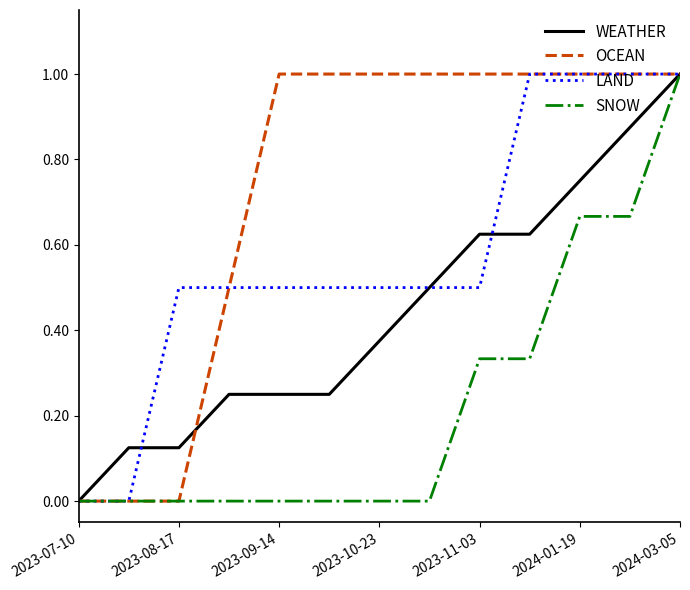

List the series in order of their overall mean, lowest first.

SNOW, WEATHER, LAND, OCEAN